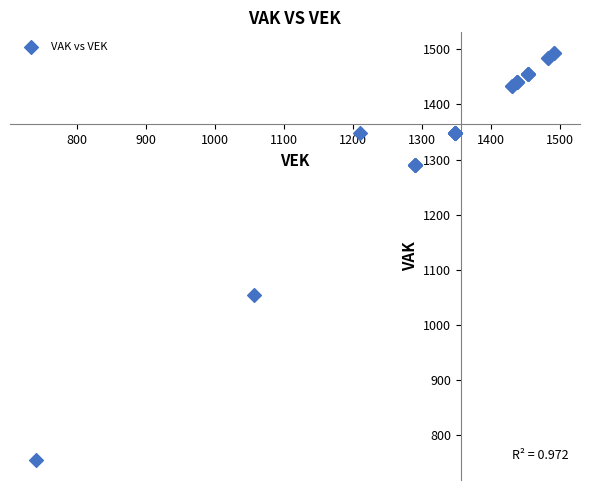

What Y value in the scatter plot is closest to 1124?

1054